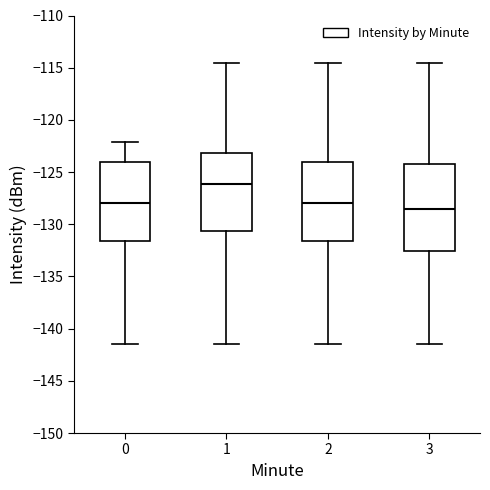

Reading left to right, read every box against the y-axis: the position of its median line, the range the box covers, and the ends of its whiskers. The values are not printed on the chart, so give them approximately, as read against the axis.

0: median -128.0, box -131.5 to -124.0, whiskers -141.5 to -122.0
1: median -126.0, box -130.5 to -123.0, whiskers -141.5 to -114.5
2: median -128.0, box -131.5 to -124.0, whiskers -141.5 to -114.5
3: median -128.5, box -132.5 to -124.0, whiskers -141.5 to -114.5